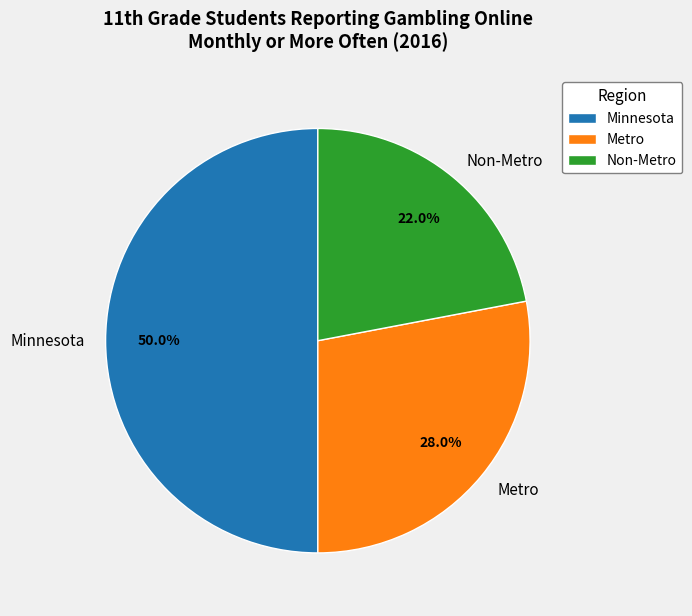

Is Non-Metro the majority of the pie?

No